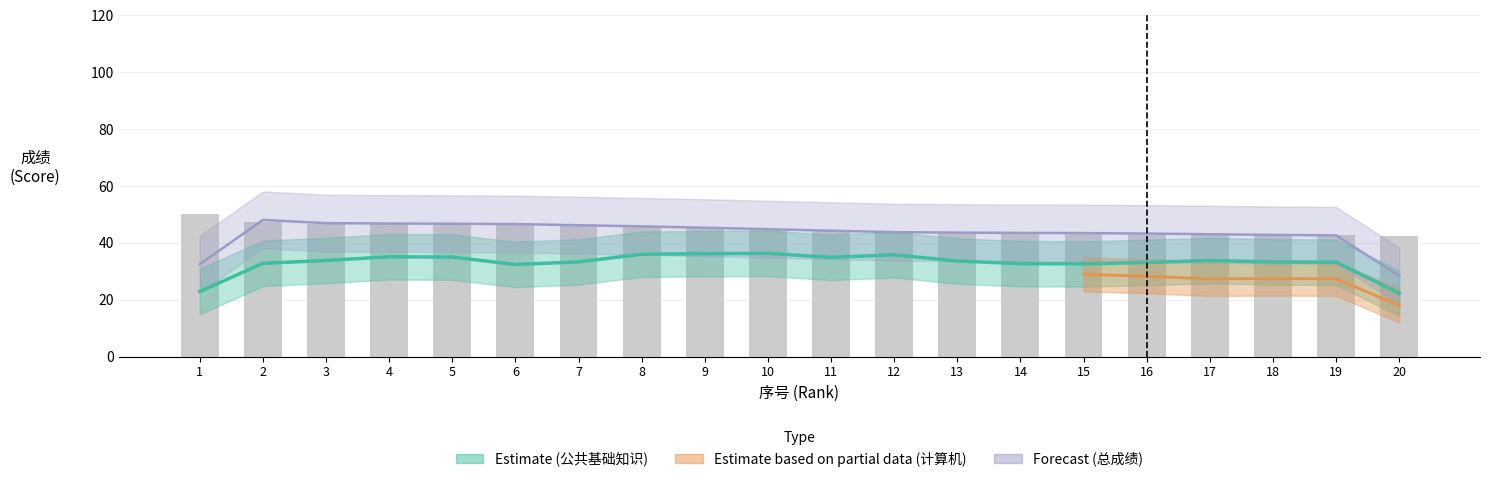

True or false: 总成绩 has a value of 43.5 at 14.

True